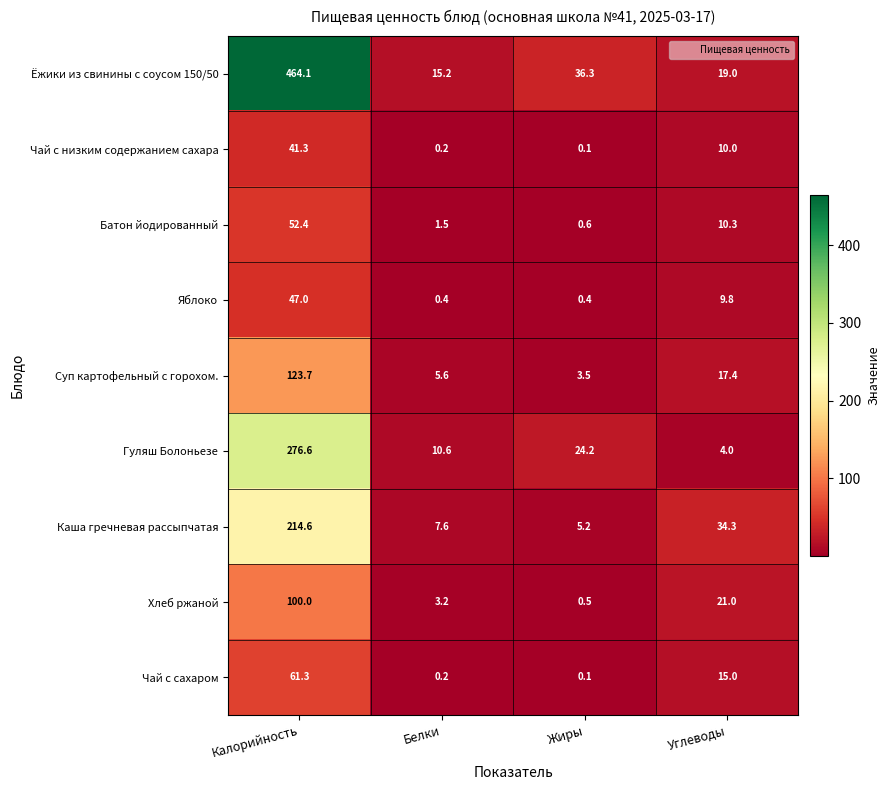

The Чай с сахаром series shows 36.5 at Калорийность. True or false?

False